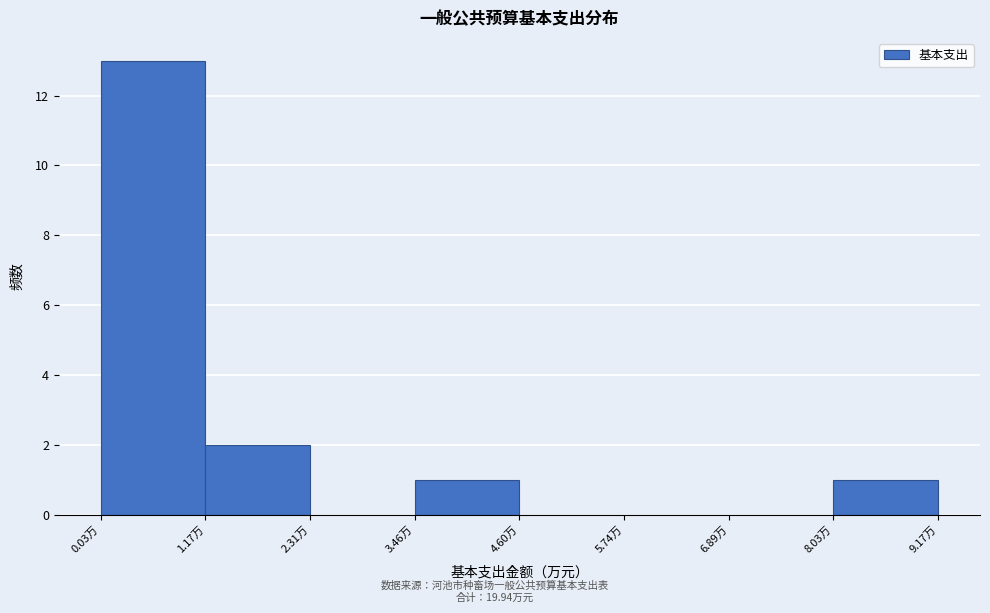

Which range on the x-axis has the tallest bar?

0.0 to 1.2